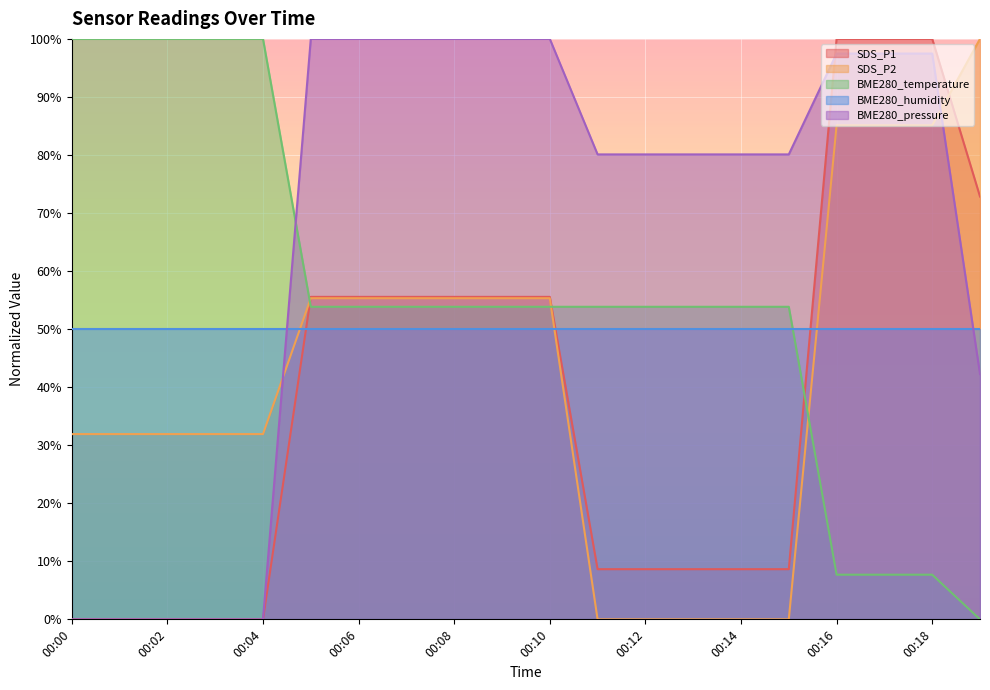

Is the value of SDS_P2 at 00:03 greater than the value of SDS_P1 at 00:03?

Yes